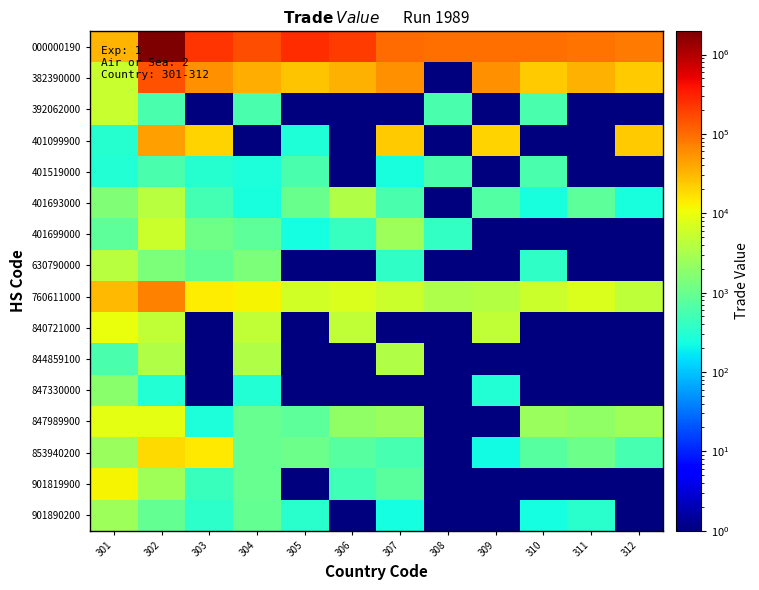

Rank the series at 312 from highest to lowest value.

000000190, 382390000, 401099900, 760611000, 847989900, 853940200, 401693000, 392062000, 401519000, 401699000, 630790000, 840721000, 844859100, 847330000, 901819900, 901890200